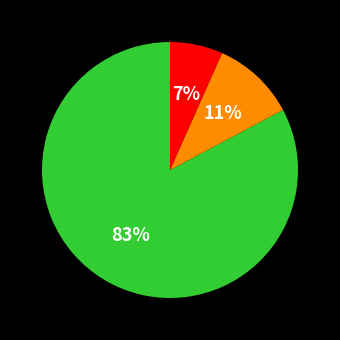

Does any single category account for the majority?

Yes